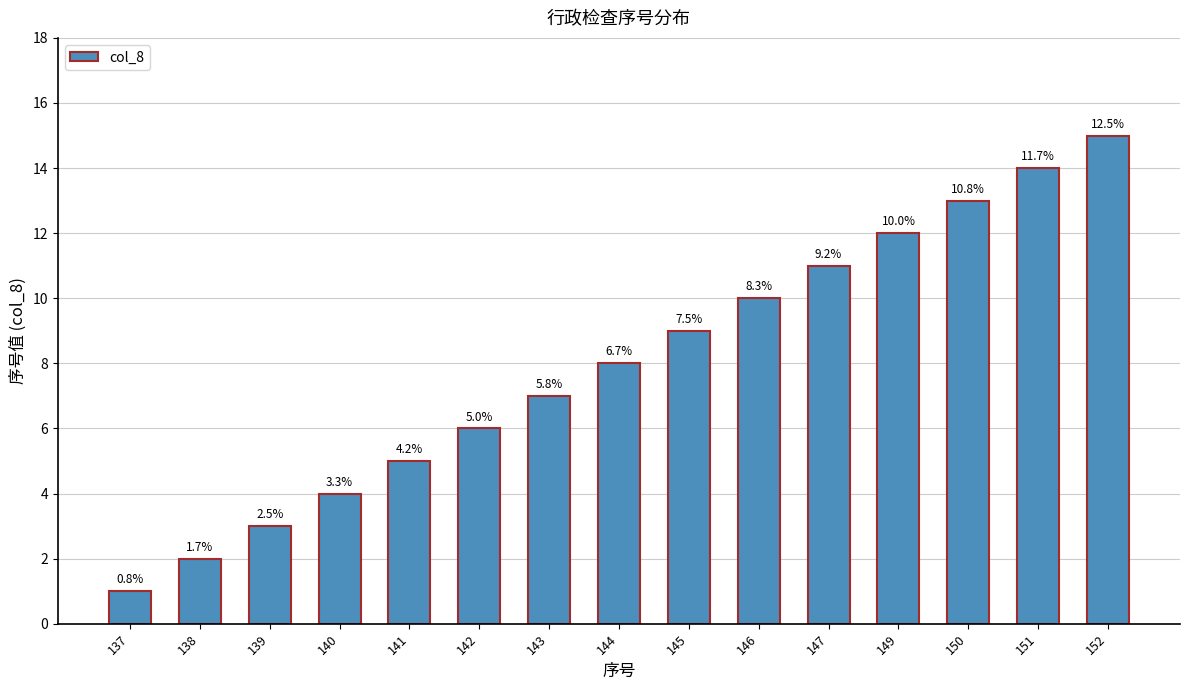

True or false: the data shows 3 at 139.

True